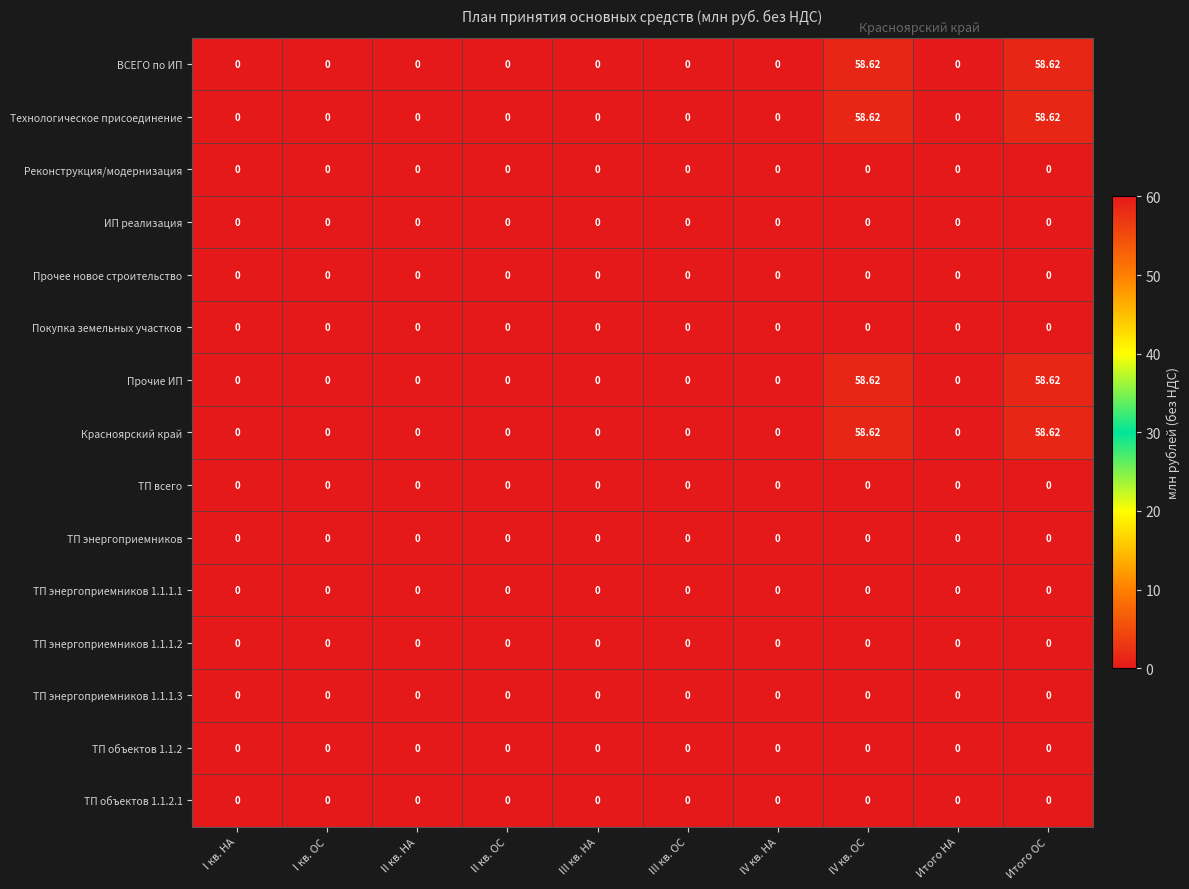

How many values in the Красноярский край series exceed 0?

2